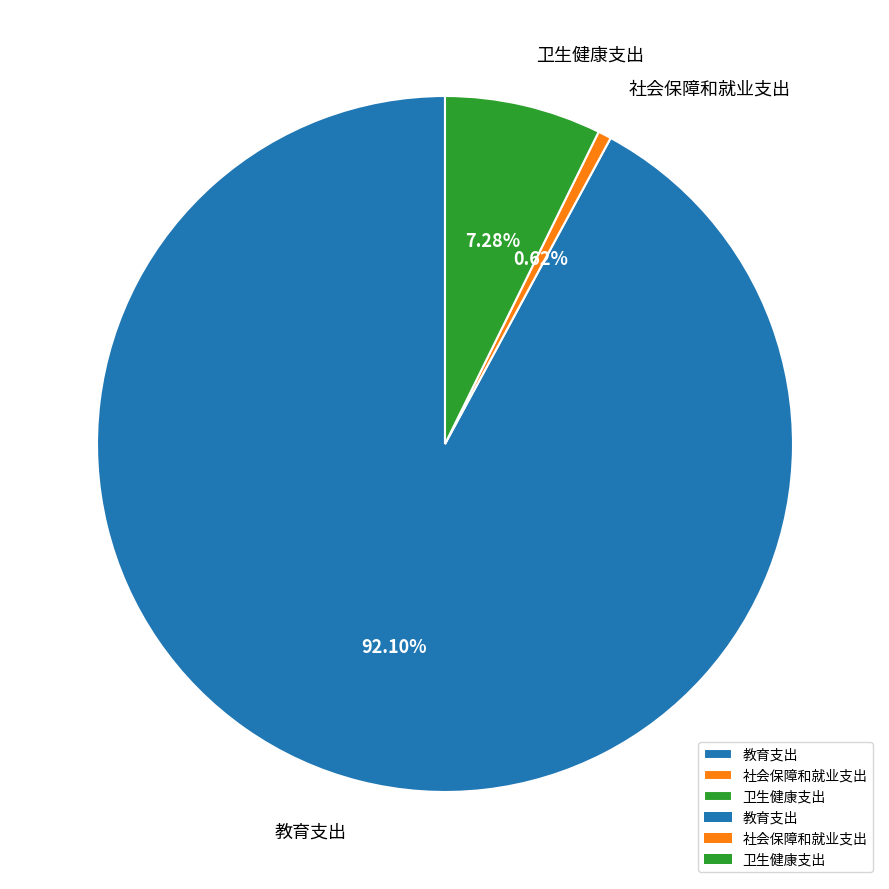

How many slices are in this pie chart?

3